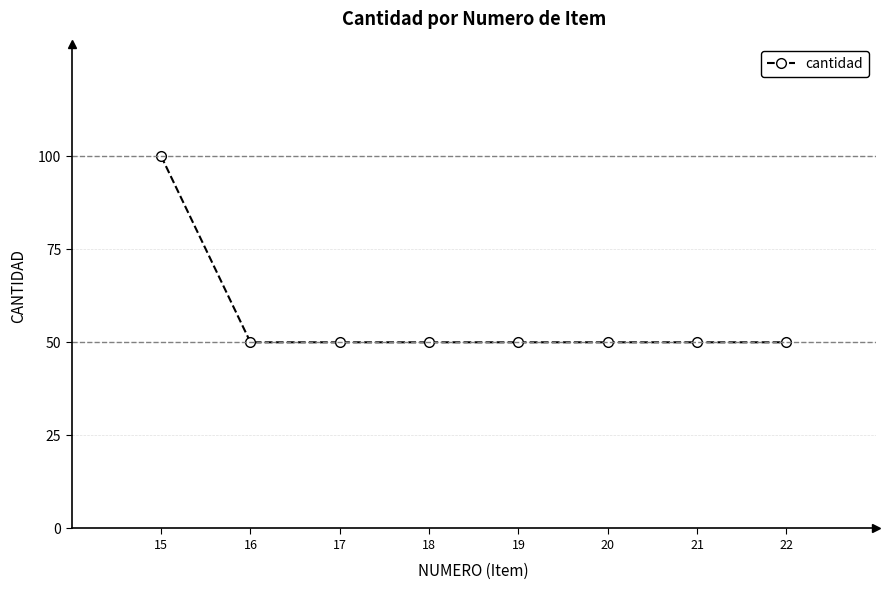

What is the smallest value displayed?

50